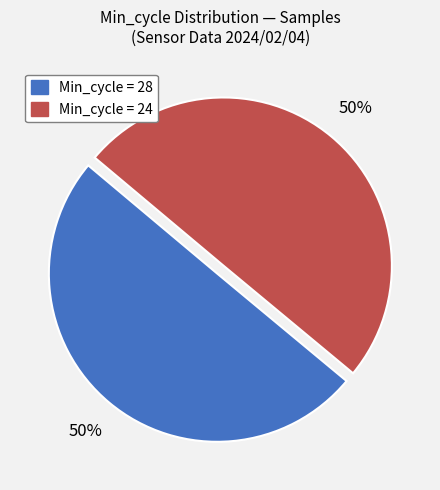

To the nearest percent, what is the average slice percentage?

50%